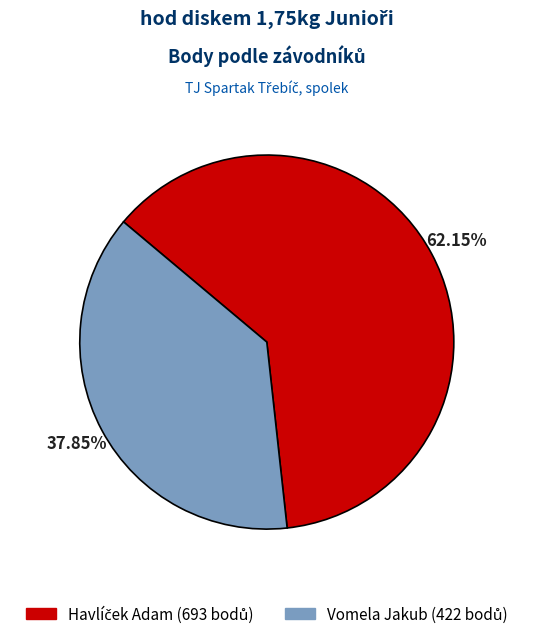

Is there any slice that represents more than half of the pie?

Yes